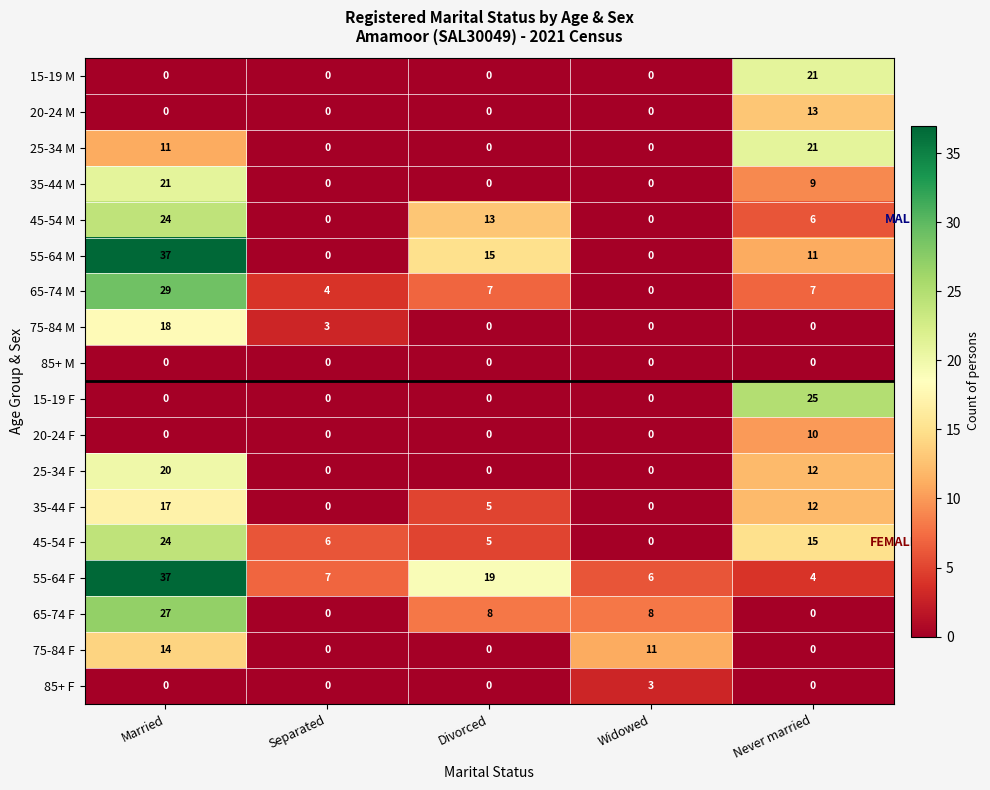

At which category is the sum across all series the highest?

Married